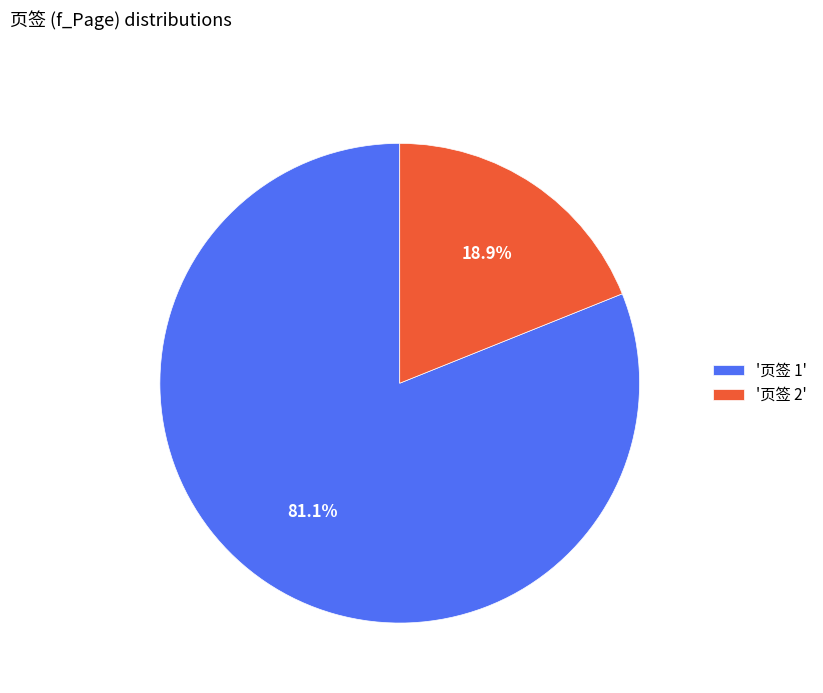

Which has a higher value, '页签 1' or '页签 2'?

'页签 1'